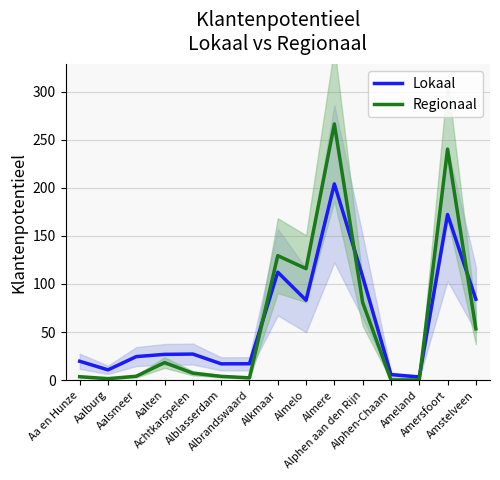

Rank the series by their average value, from lowest to highest.

Lokaal, Regionaal